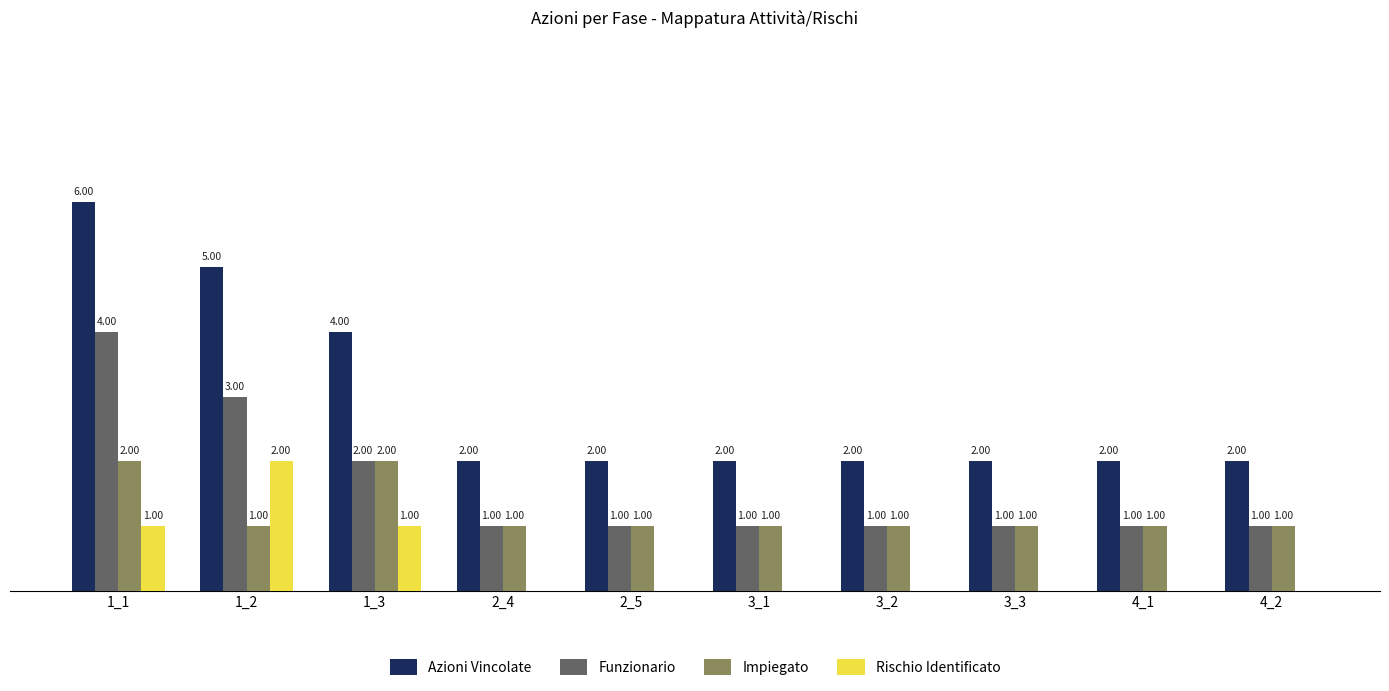

Is the value of Rischio Identificato at 1_2 greater than the value of Funzionario at 2_4?

Yes